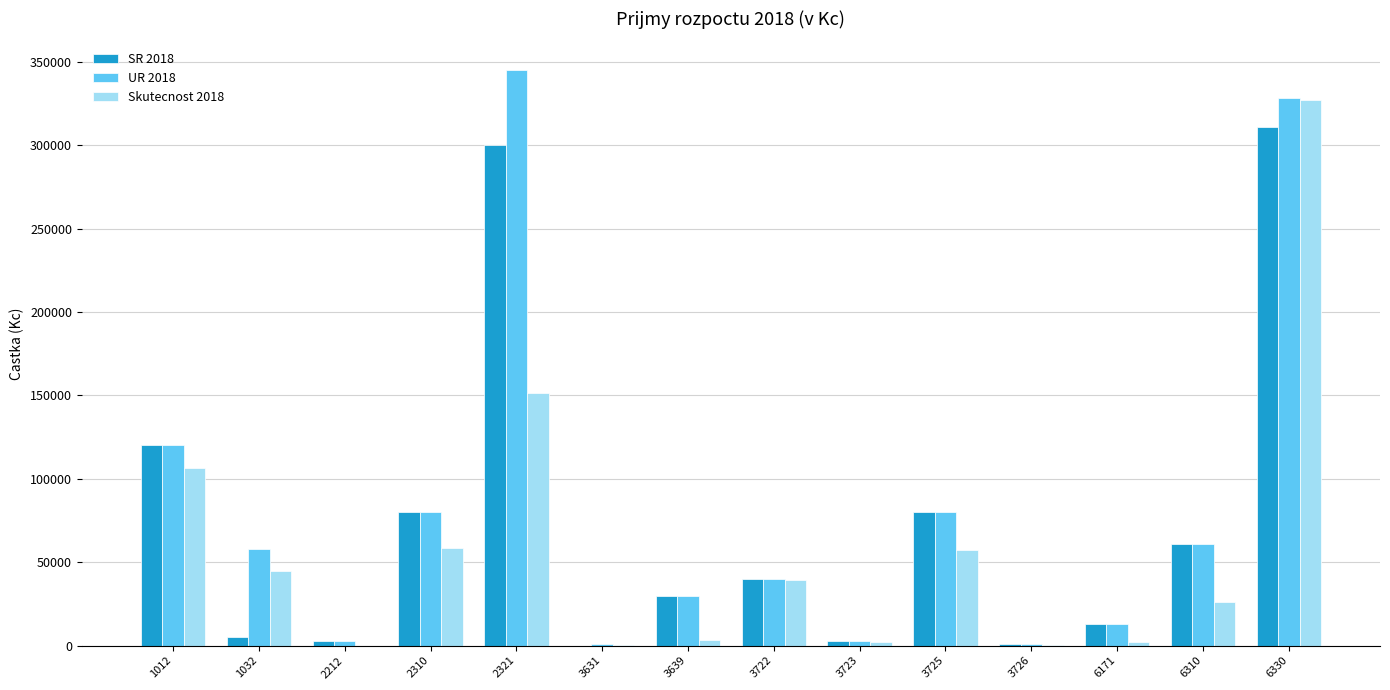

How many distinct data groups are displayed?

3